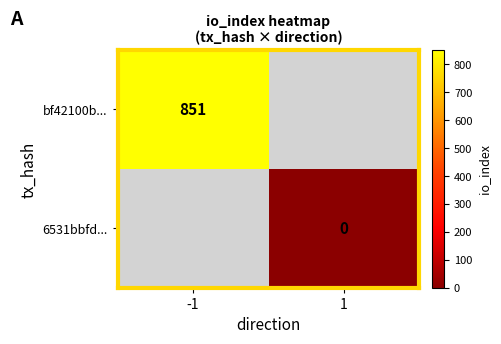

What is the greatest value displayed?

851.0